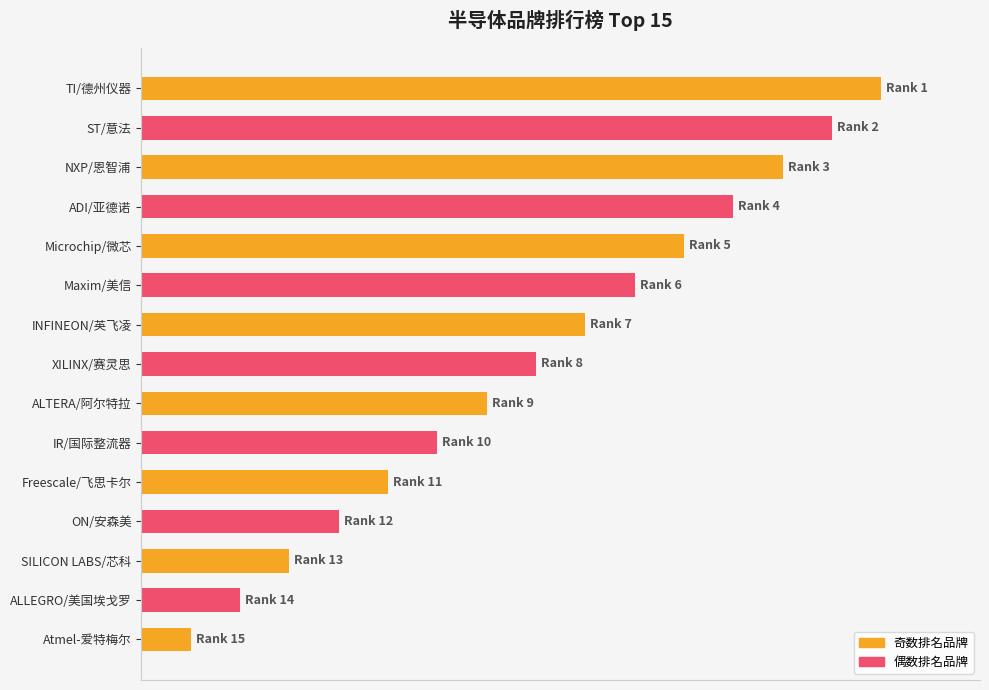

Are the bars horizontal?

Yes